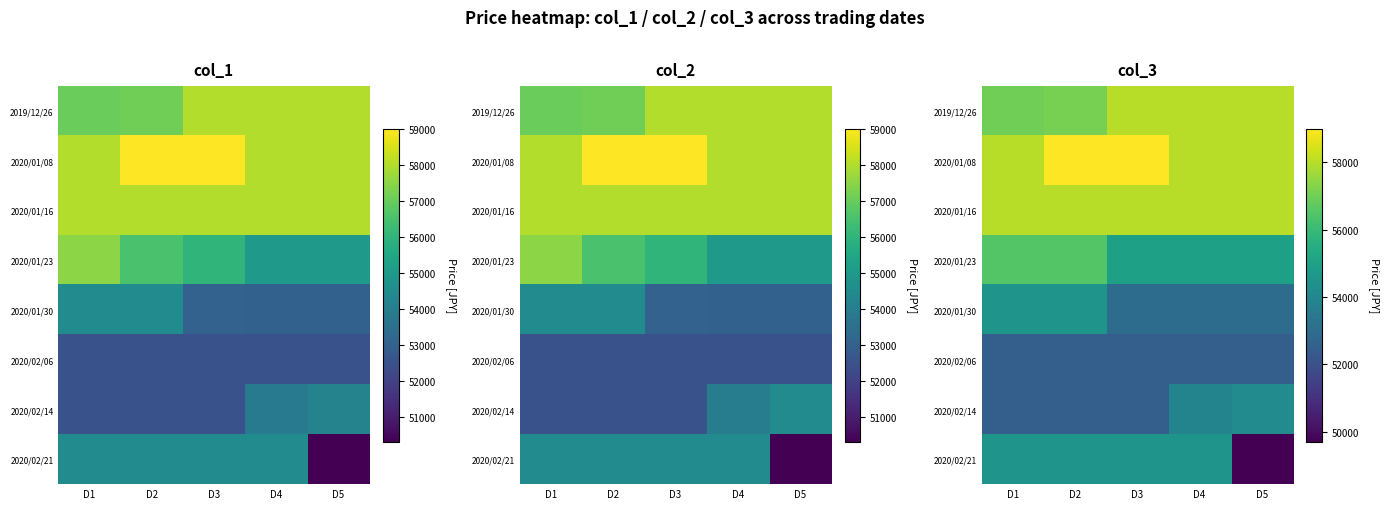

The 2020/02/21 series shows 18014 at D1. True or false?

False